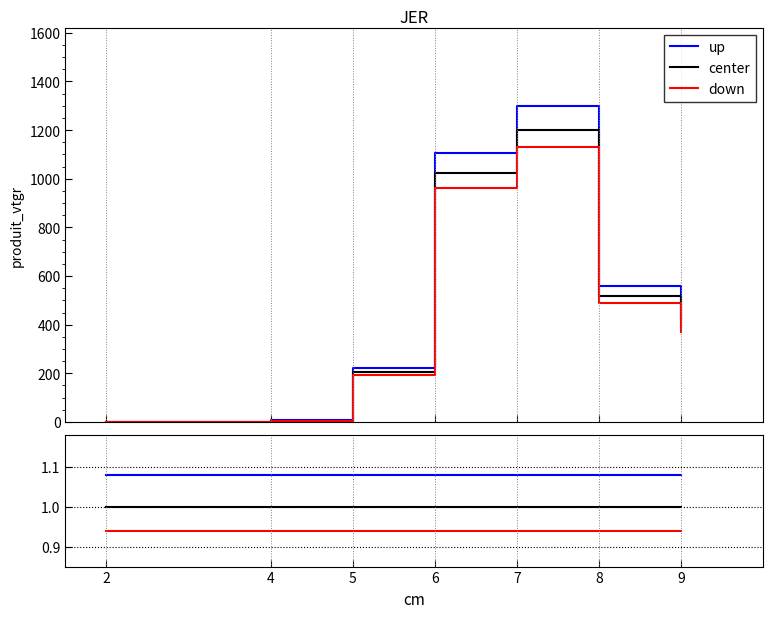

What is the sum of the center values at 2 and 7?

2.0